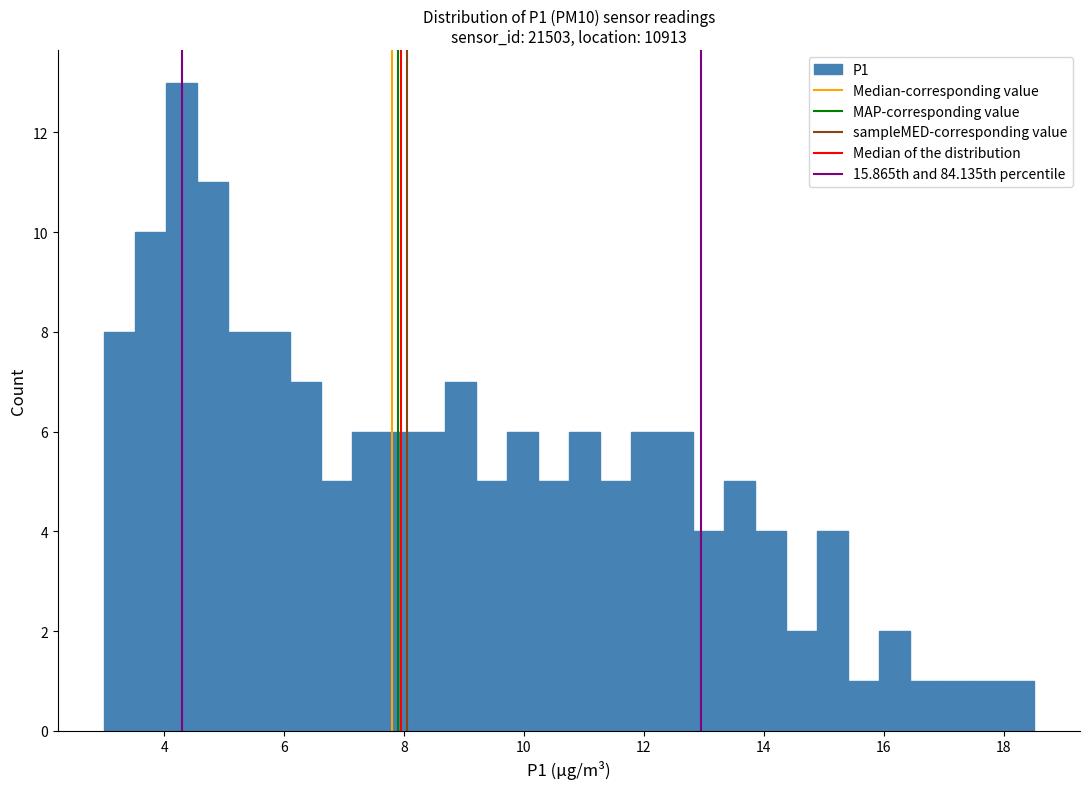

Read against the x-axis, roughly where is the centre of the tallest bar?

4.2